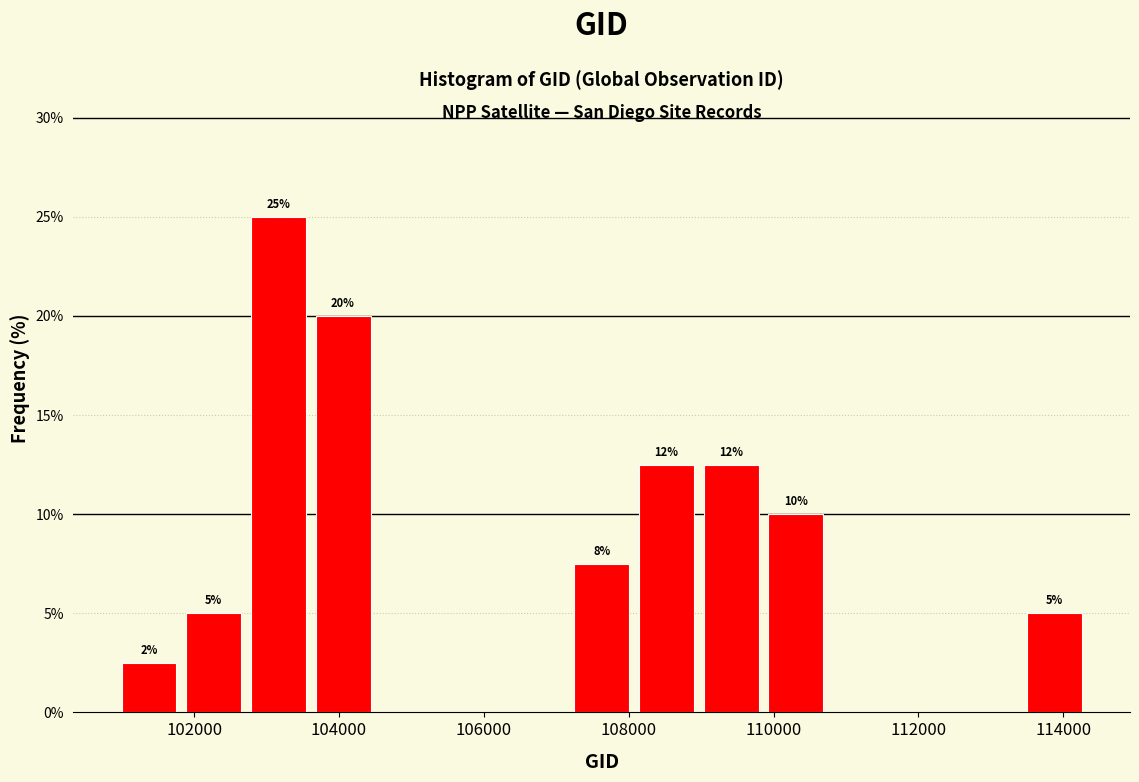

Over which range of the x-axis is the bar tallest?

102800 to 103600